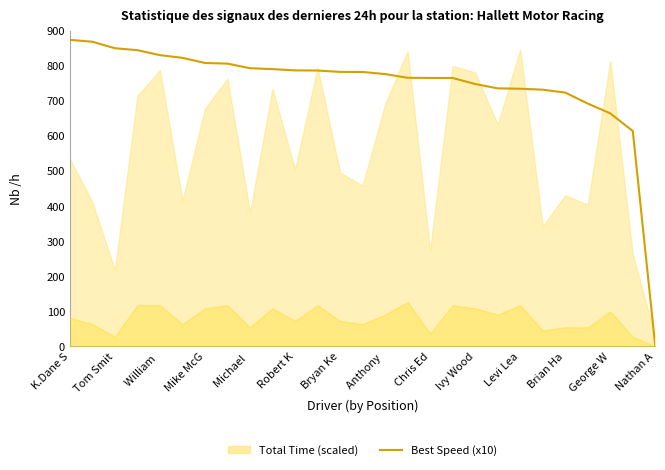

What position from the right is Ivy Wood?

9